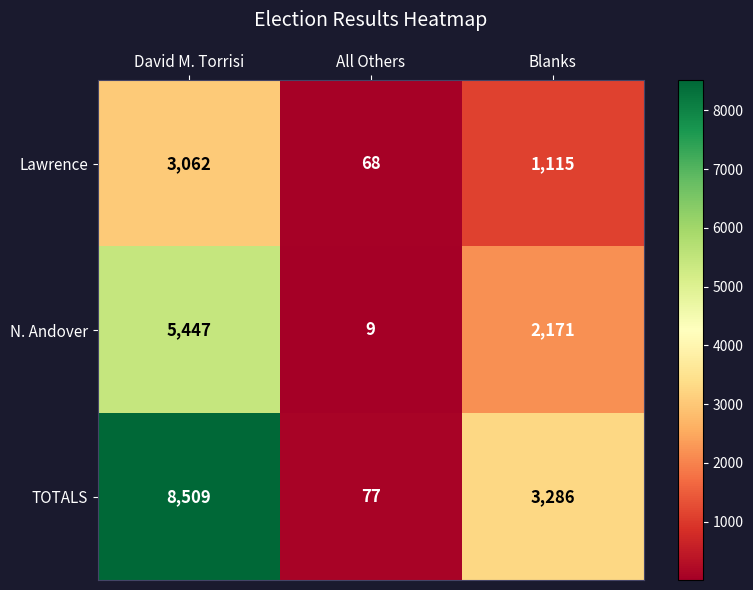

What is the smallest value displayed?

9